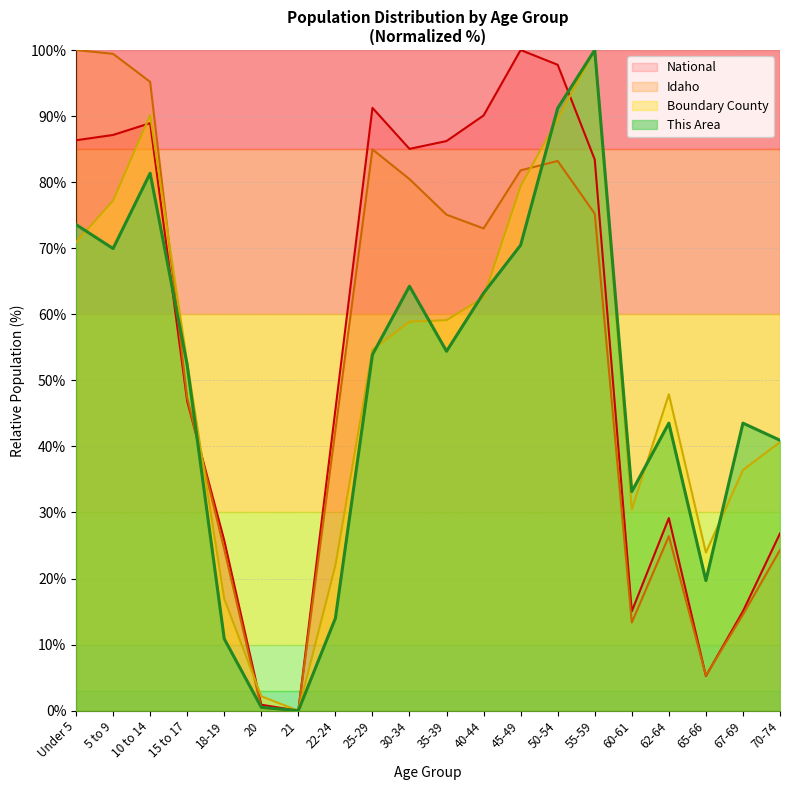

At which label does This Area reach its peak?

55-59